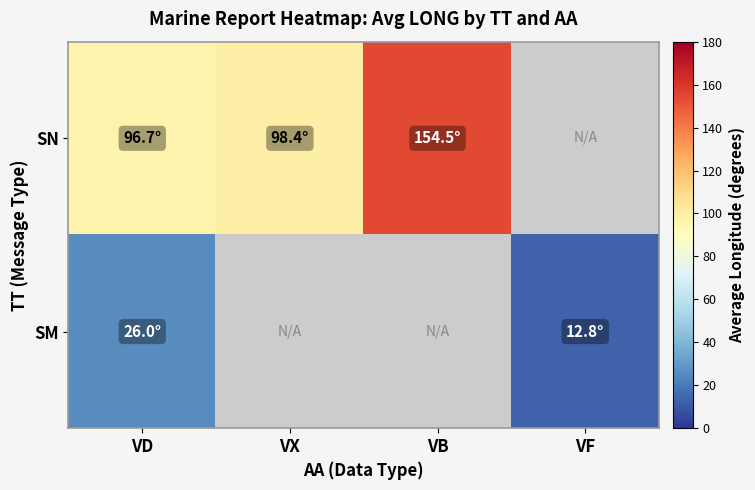

How many positive values does the SM series have?

2